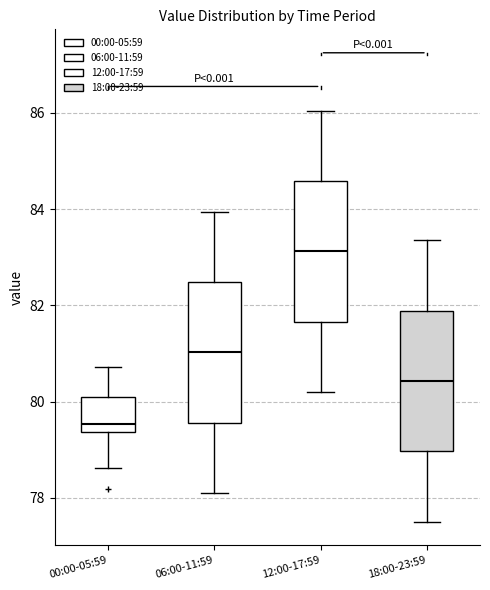

Reading left to right, transcribe this box plot: for each box, give where its median line is, the range the box spans, and where its two whiskers end, as read against the y-axis. The values are not printed on the chart, so give them approximately, as read against the axis.

00:00-05:59: median 79.6, box 79.4 to 80.0, whiskers 78.6 to 80.8
06:00-11:59: median 81.0, box 79.6 to 82.4, whiskers 78.2 to 84.0
12:00-17:59: median 83.2, box 81.6 to 84.6, whiskers 80.2 to 86.0
18:00-23:59: median 80.4, box 79.0 to 81.8, whiskers 77.6 to 83.4